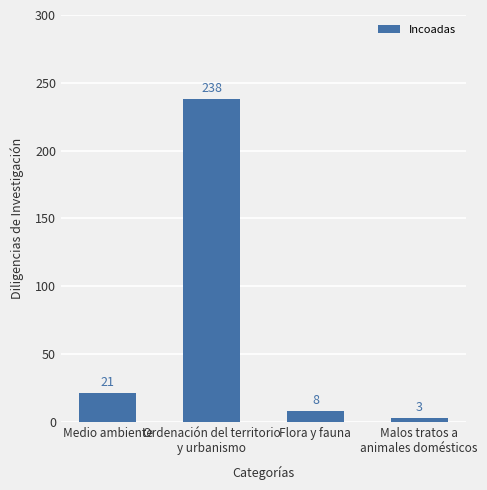

Count the number of categories in the chart.

4